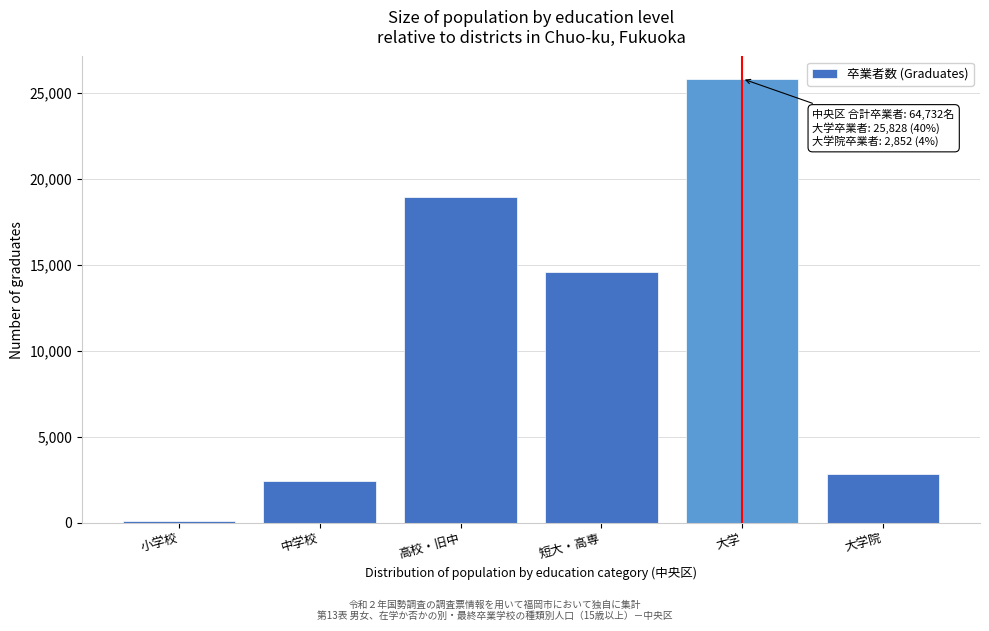

Reading left to right, what are all the values shown in this chart?

小学校=76	中学校=2428	高校・旧中=18946	短大・高専=14602	大学=25828	大学院=2852